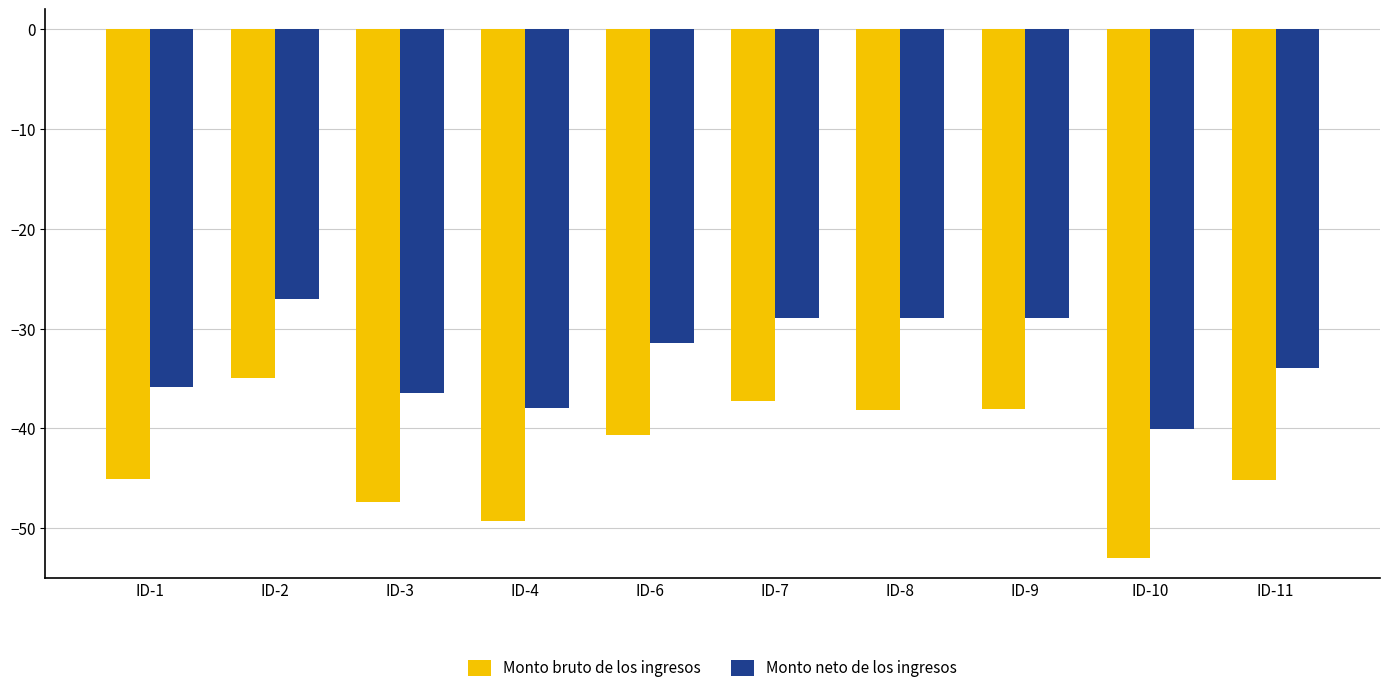

What is the maximum value shown in the chart?

-27.1